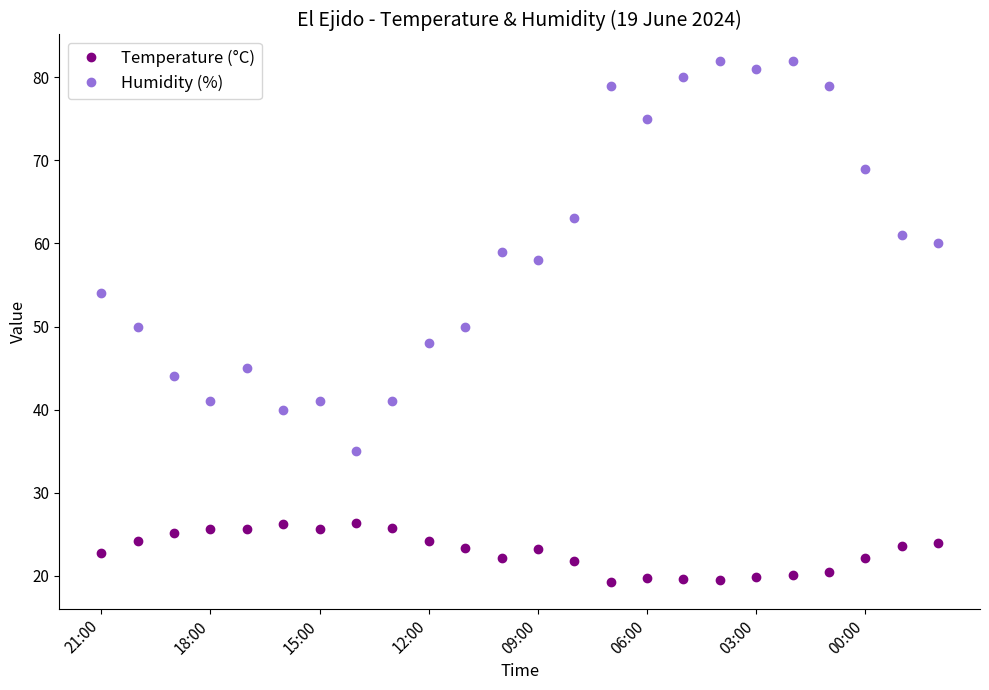

What is the value of the Temperature (°C) point at the 8th from the left?

26.3